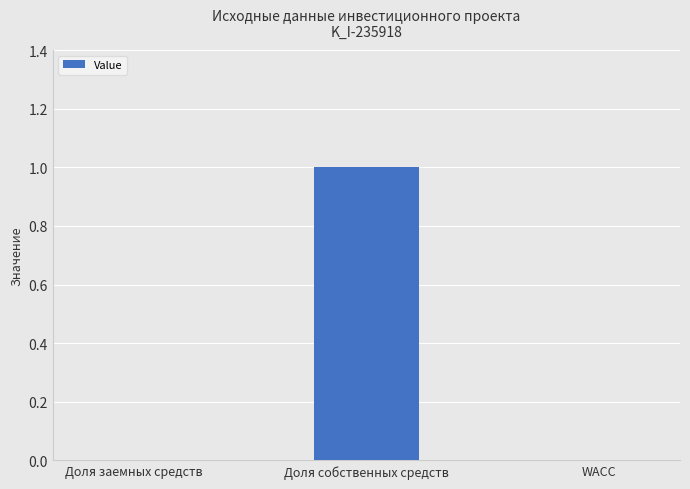

Between Доля собственных средств and Доля заемных средств, which is larger?

Доля собственных средств